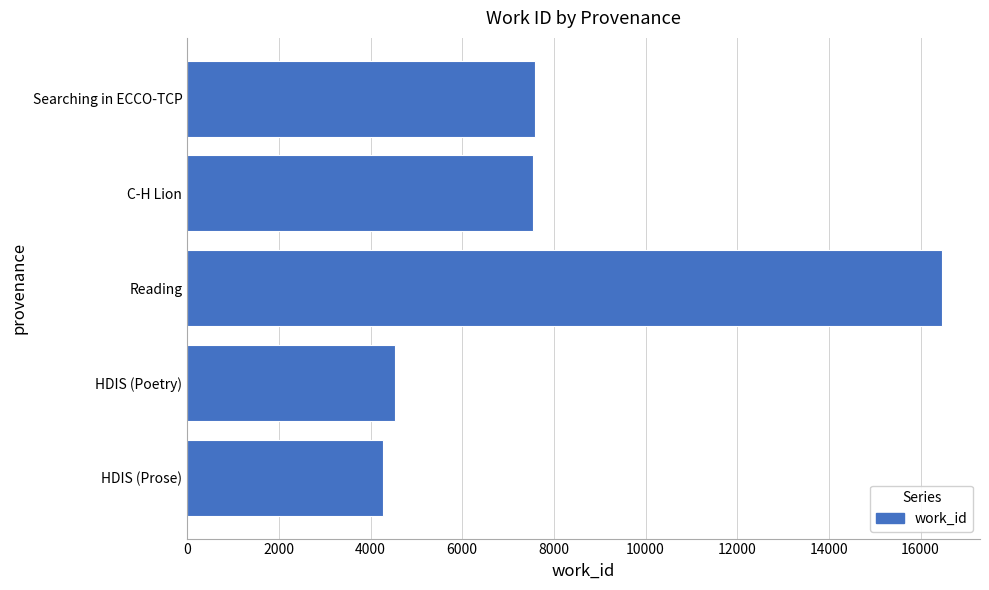

What is the average value?

8083